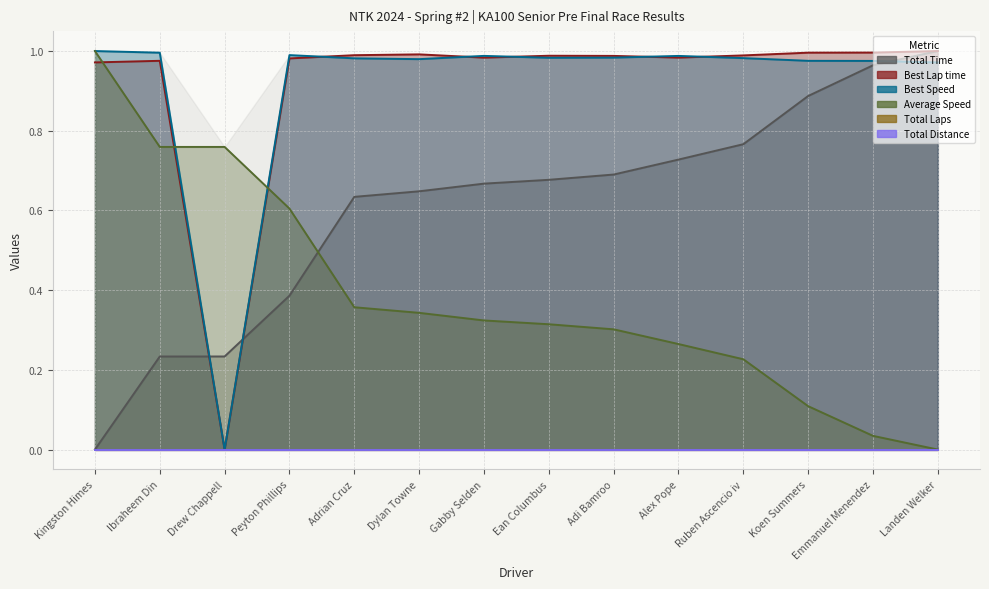

The Average Speed series shows 0.0 at Emmanuel Menendez. True or false?

False